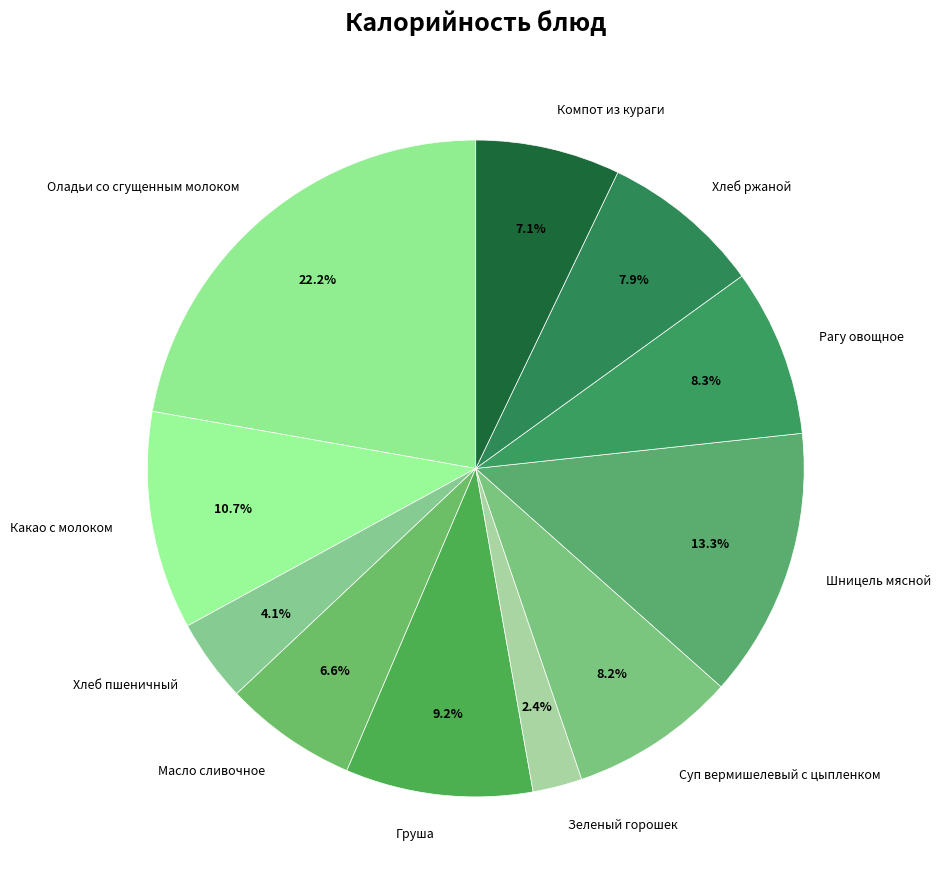

Which has a higher value, Какао с молоком or Хлеб ржаной?

Какао с молоком